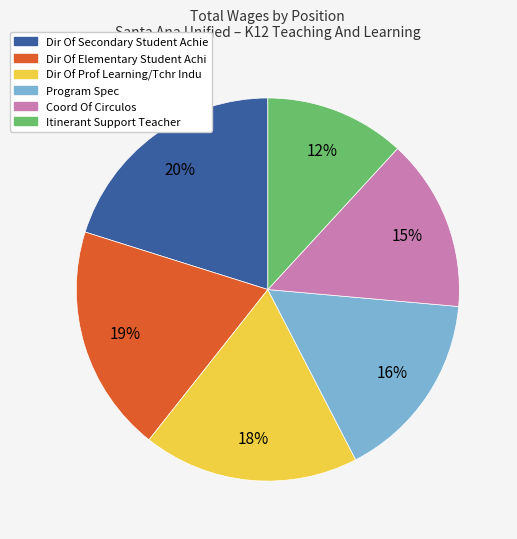

How many slices are in this pie chart?

6